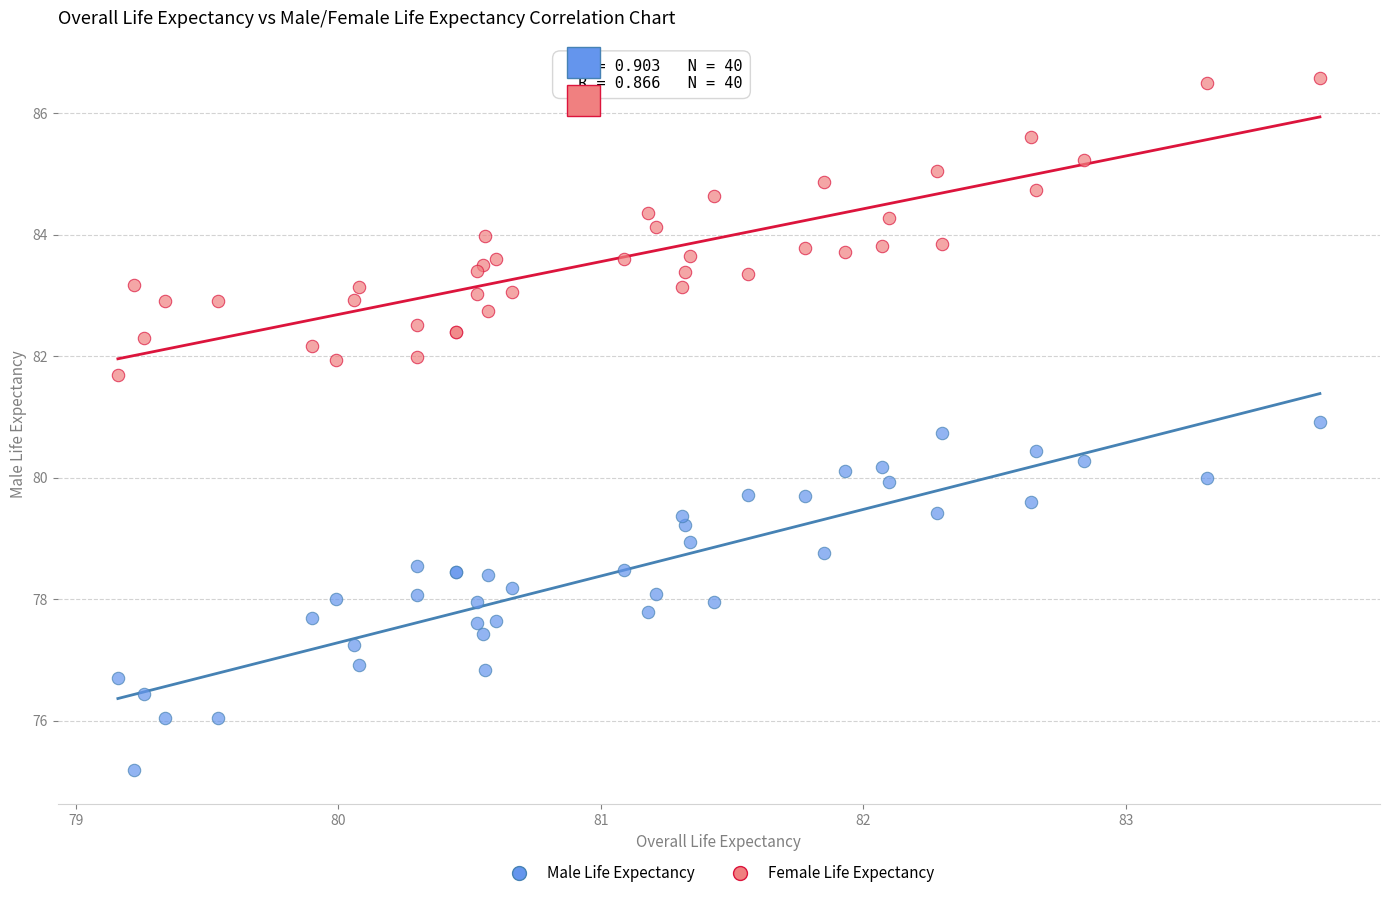

What are all the series names shown in the legend?

Male Life Expectancy, Female Life Expectancy